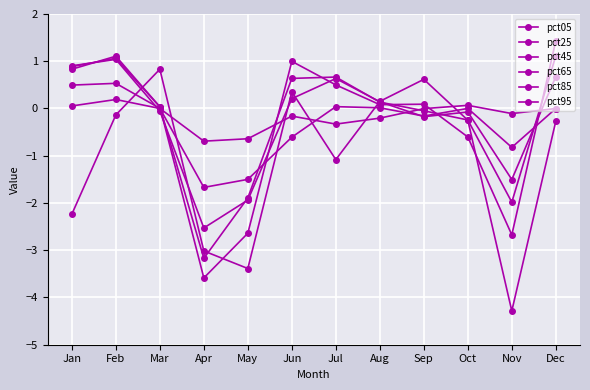

What is the sum of the pct25 values at May and Jul?

-2.1